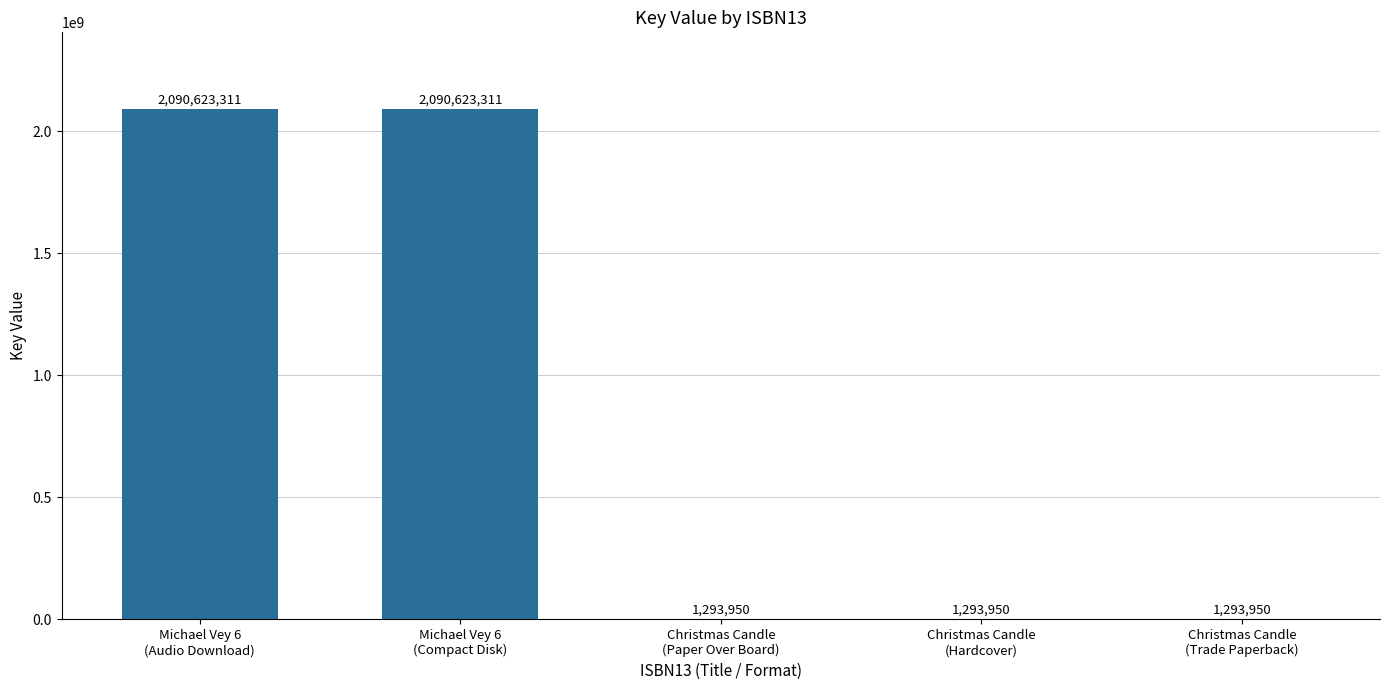

How many values are between 1293950 and 2090623311?

5